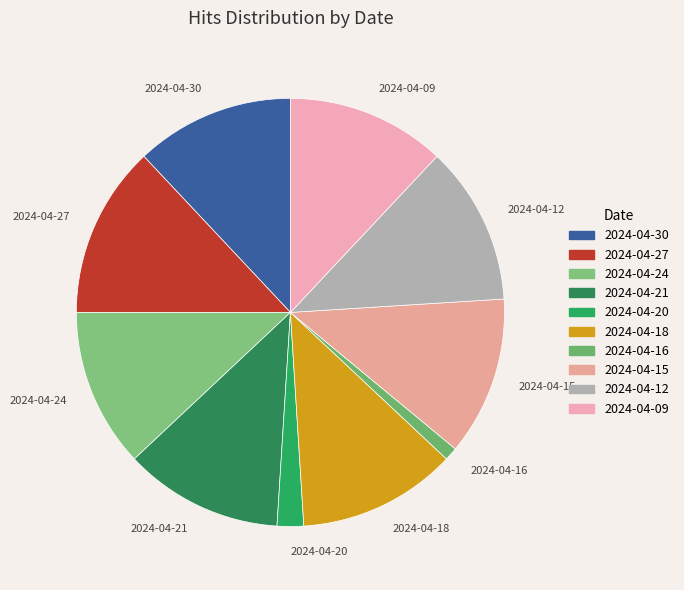

The 2024-04-27 slice represents 21% of the pie. True or false?

False